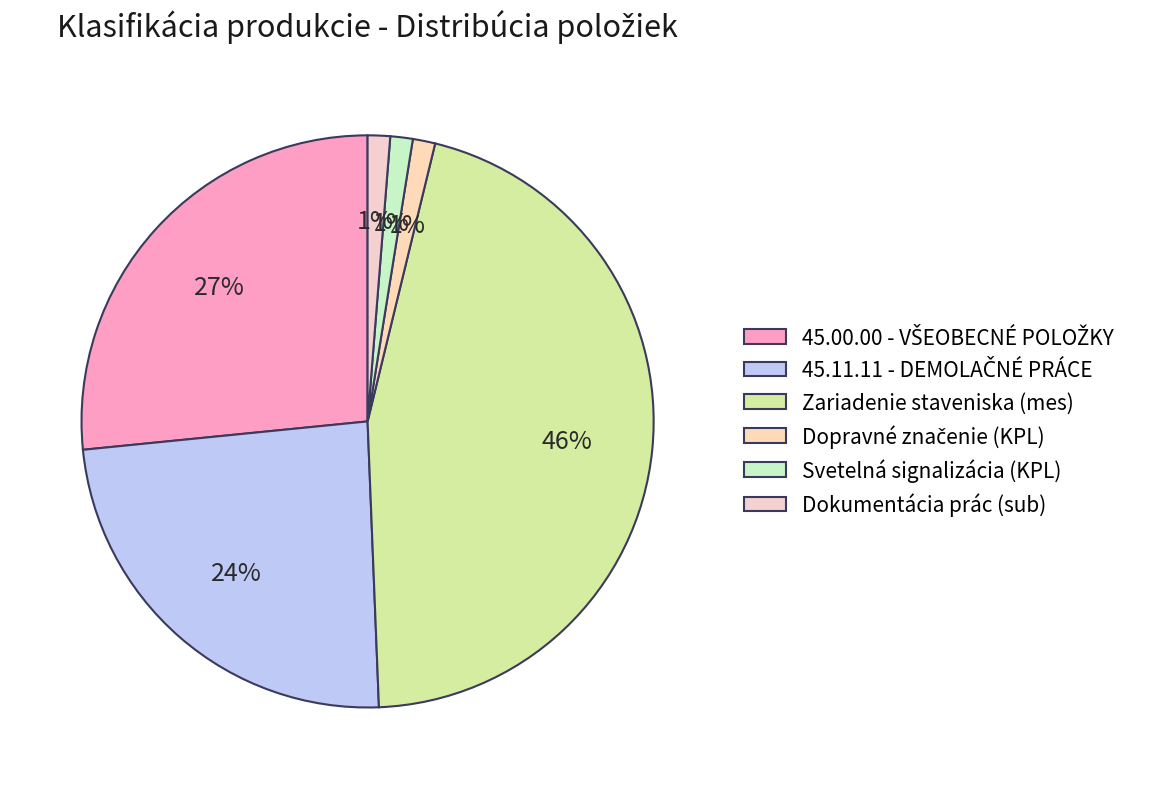

To the nearest percent, what is the average slice percentage?

17%